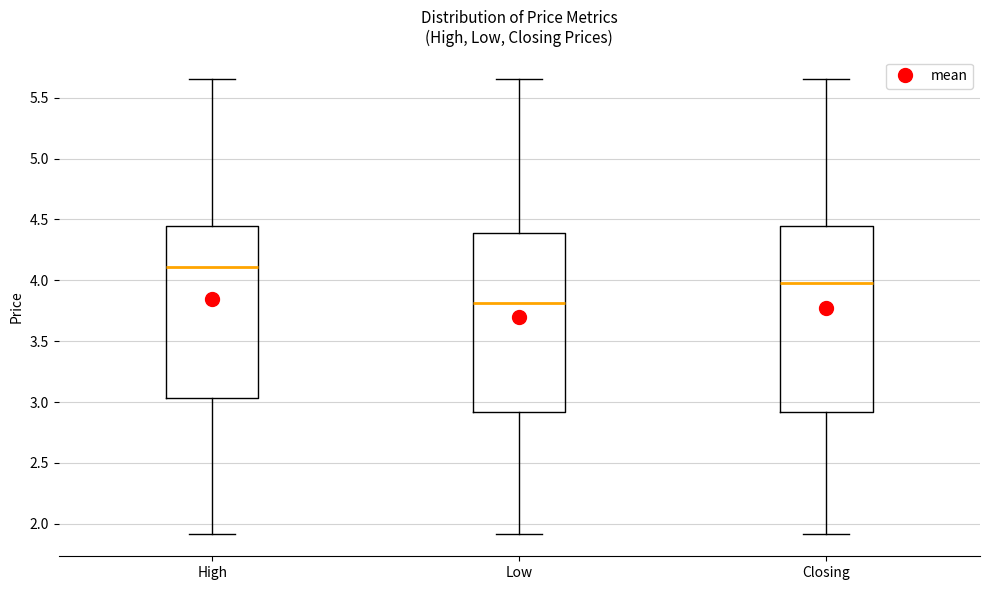

Reading left to right, read every box against the y-axis: the position of its median line, the range the box covers, and the ends of its whiskers. The values are not printed on the chart, so give them approximately, as read against the axis.

High: median 4.10, box 3.05 to 4.45, whiskers 1.90 to 5.65
Low: median 3.80, box 2.90 to 4.40, whiskers 1.90 to 5.65
Closing: median 4.00, box 2.90 to 4.45, whiskers 1.90 to 5.65